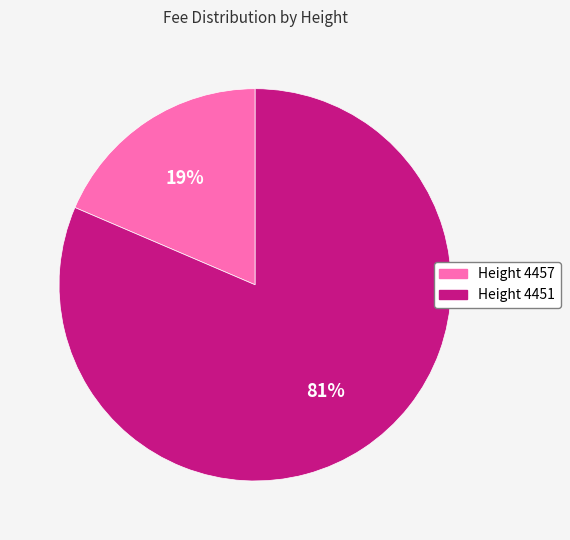

To the nearest percent, what is the average slice percentage?

50%